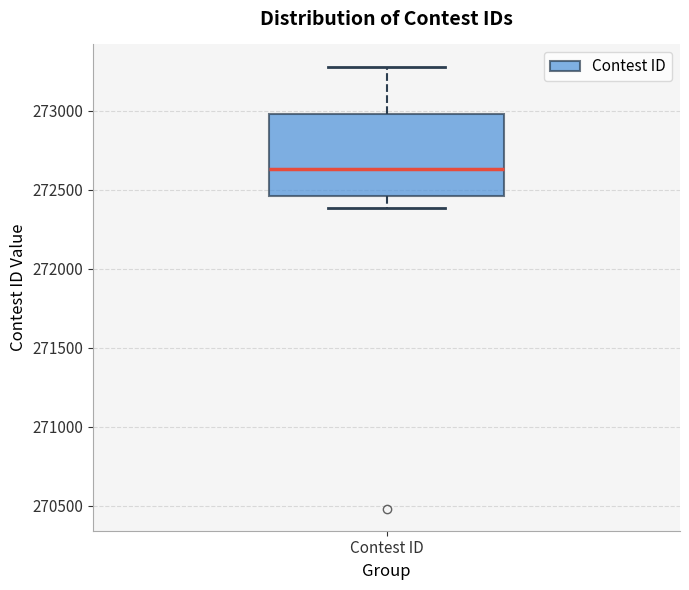

Read this box plot against the y-axis: the position of the median line, the range covered by the box, and the ends of both whiskers. The values are not printed on the chart, so give them approximately, as read against the axis.

median 272650, box 272450 to 273000, whiskers 272400 to 273300